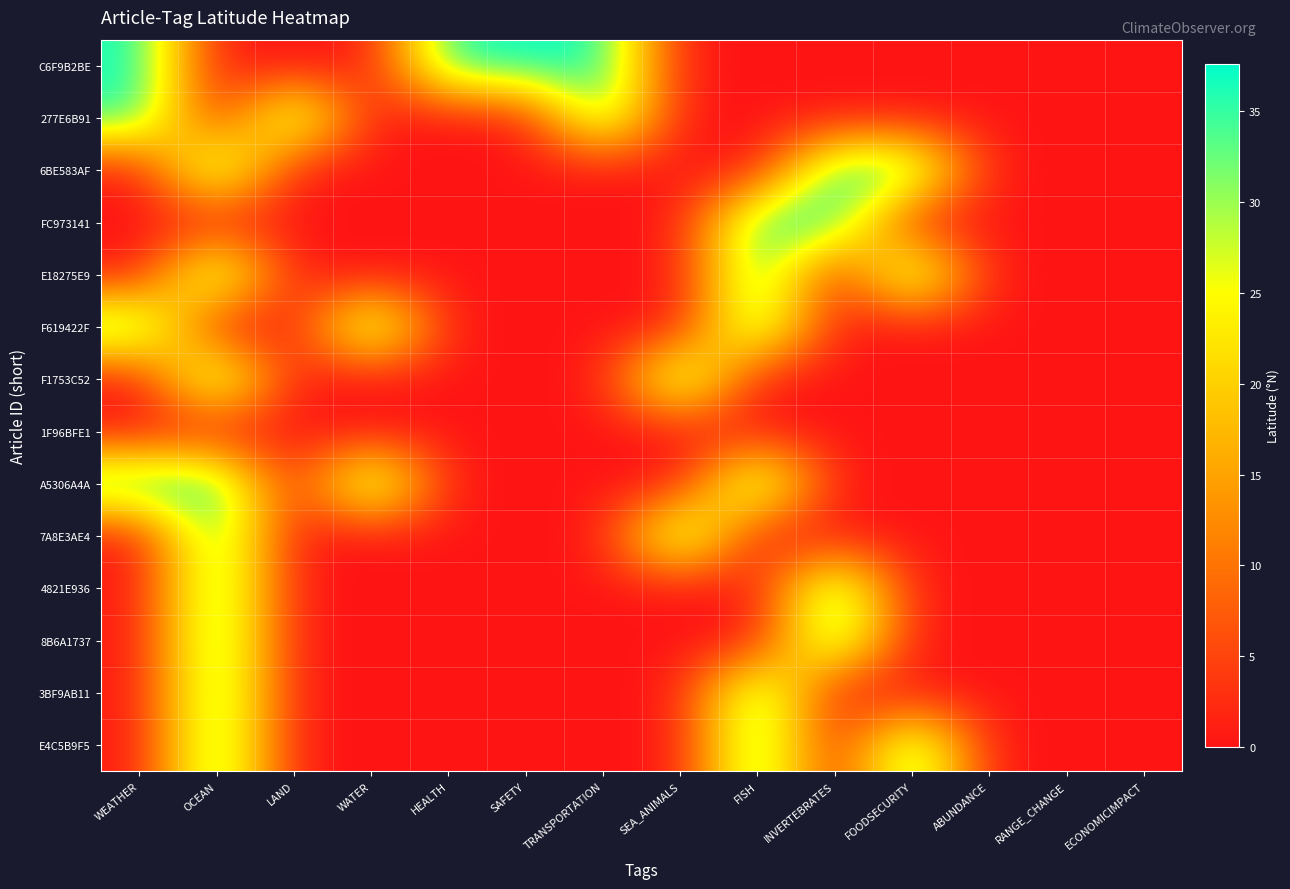

What is the total value across all series at LAND?

36.3